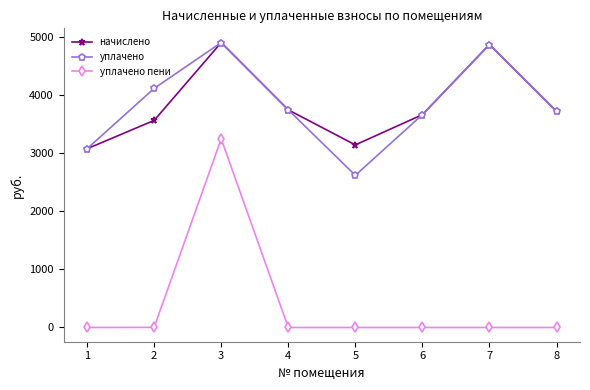

Does the chart display data point markers on the line(s)?

Yes